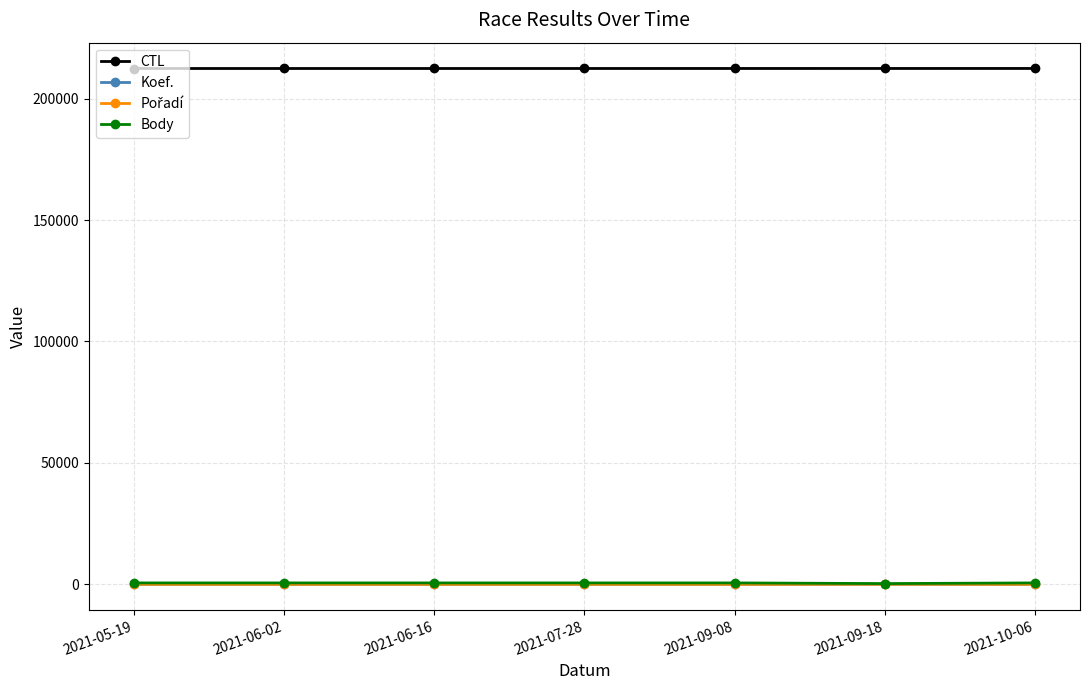

Count the CTL values in the range 212406 to 212418.

5